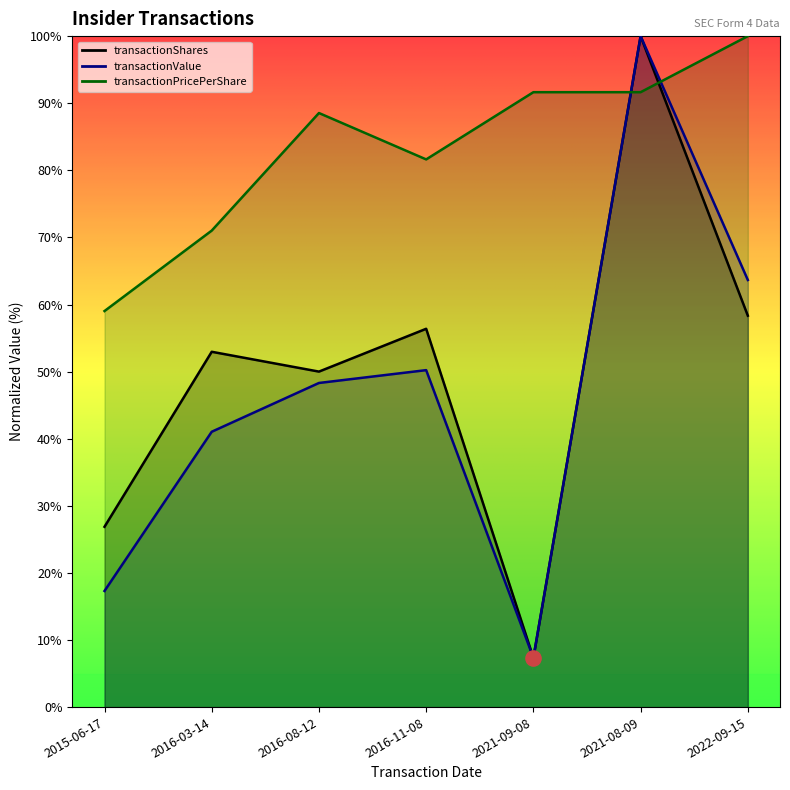

Which series has the largest total across all categories?

transactionPricePerShare